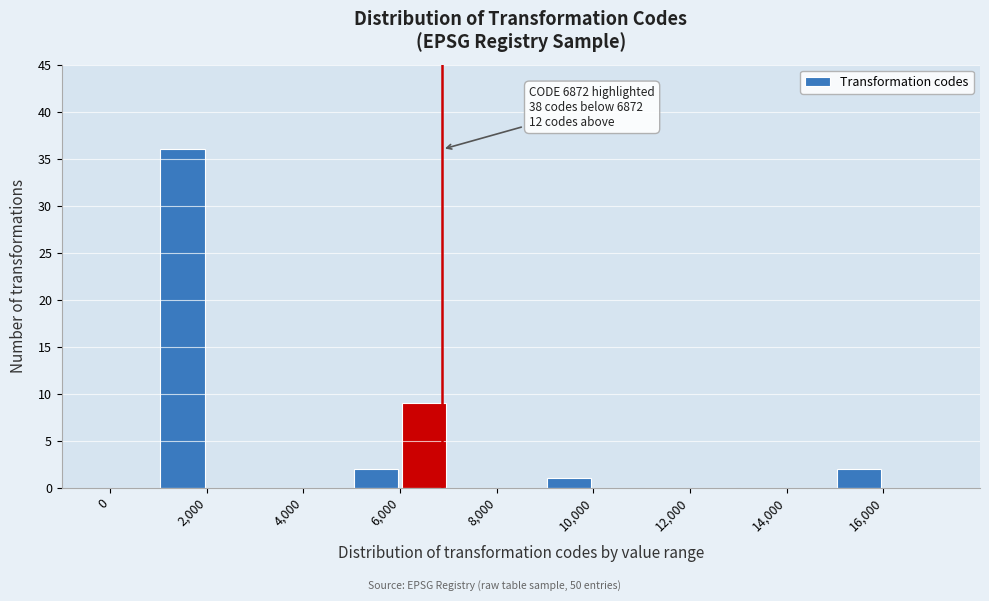

Which range on the x-axis has the tallest bar?

1000 to 2000